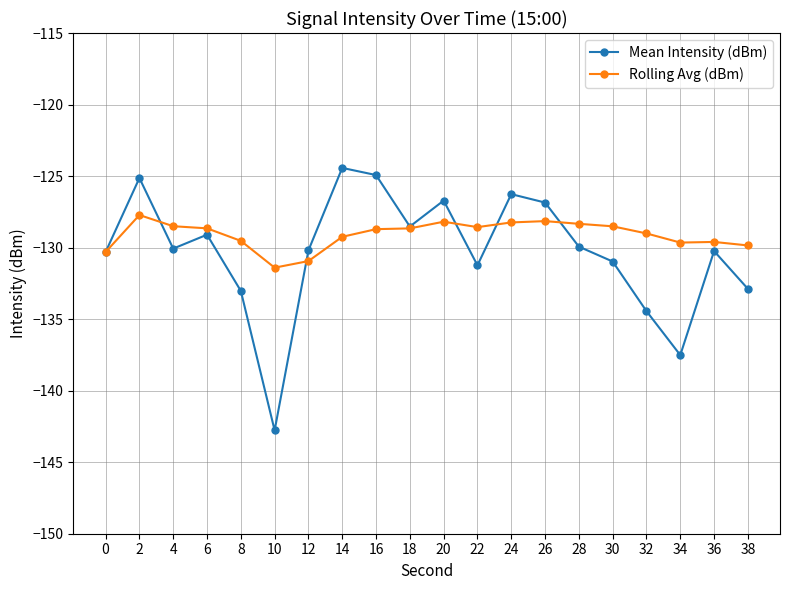

What is the minimum value shown in the chart?

-142.8